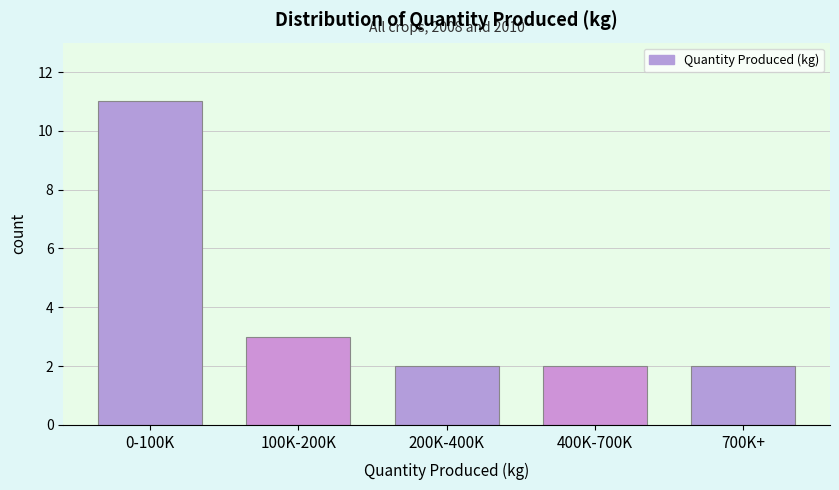

Reading right to left, transcribe all the data shown in this chart.

700K+=2	400K-700K=2	200K-400K=2	100K-200K=3	0-100K=11